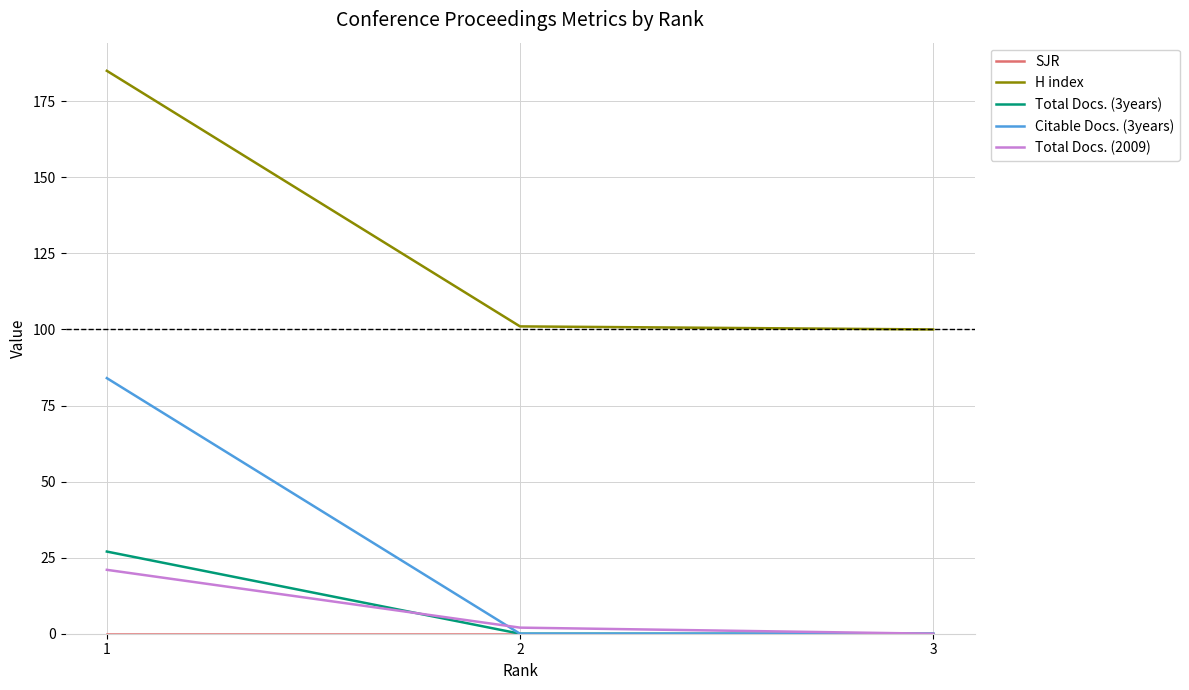

At how many categories does at least one series exceed 120?

1